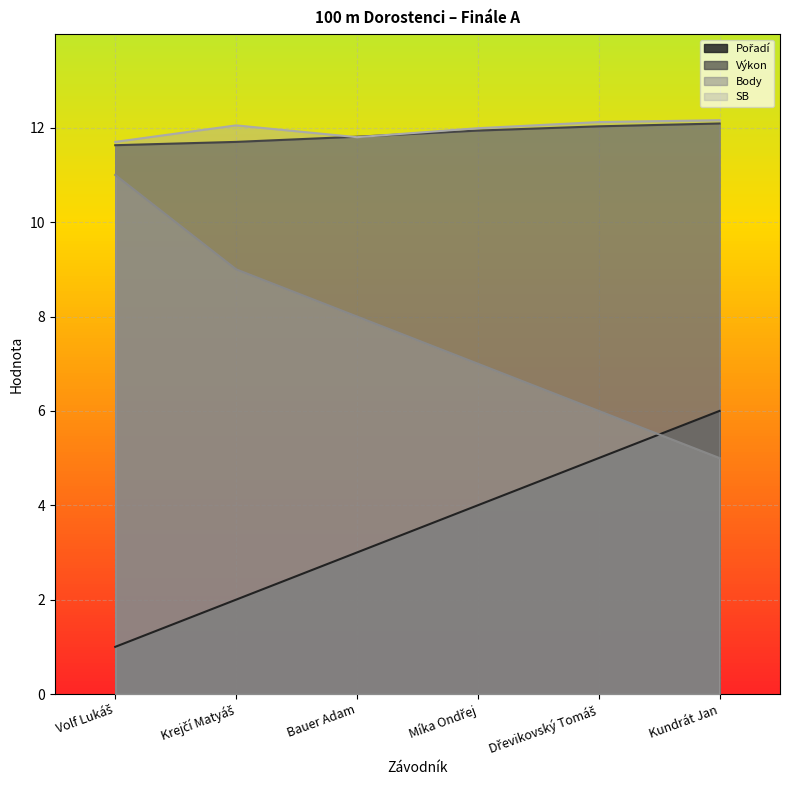

At how many categories does at least one series exceed 8?

6